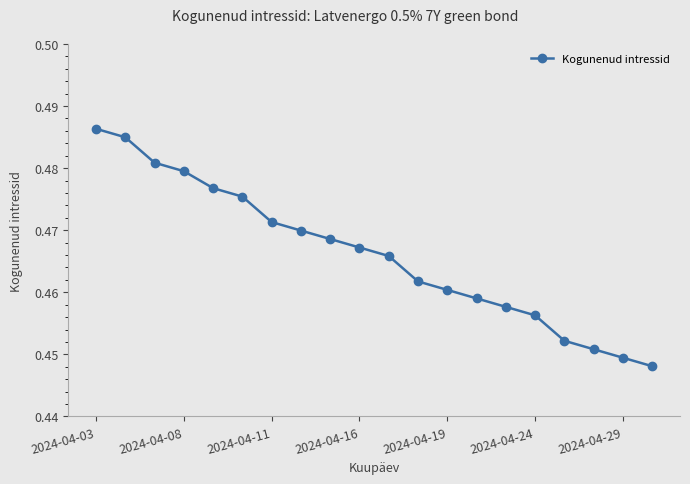

Does the chart display data point markers on the line(s)?

Yes